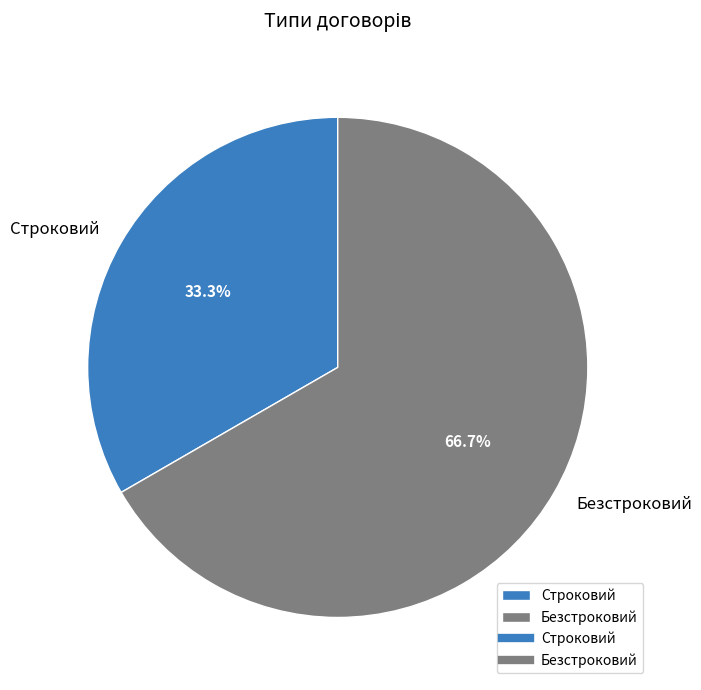

What is the majority slice?

Безстроковий